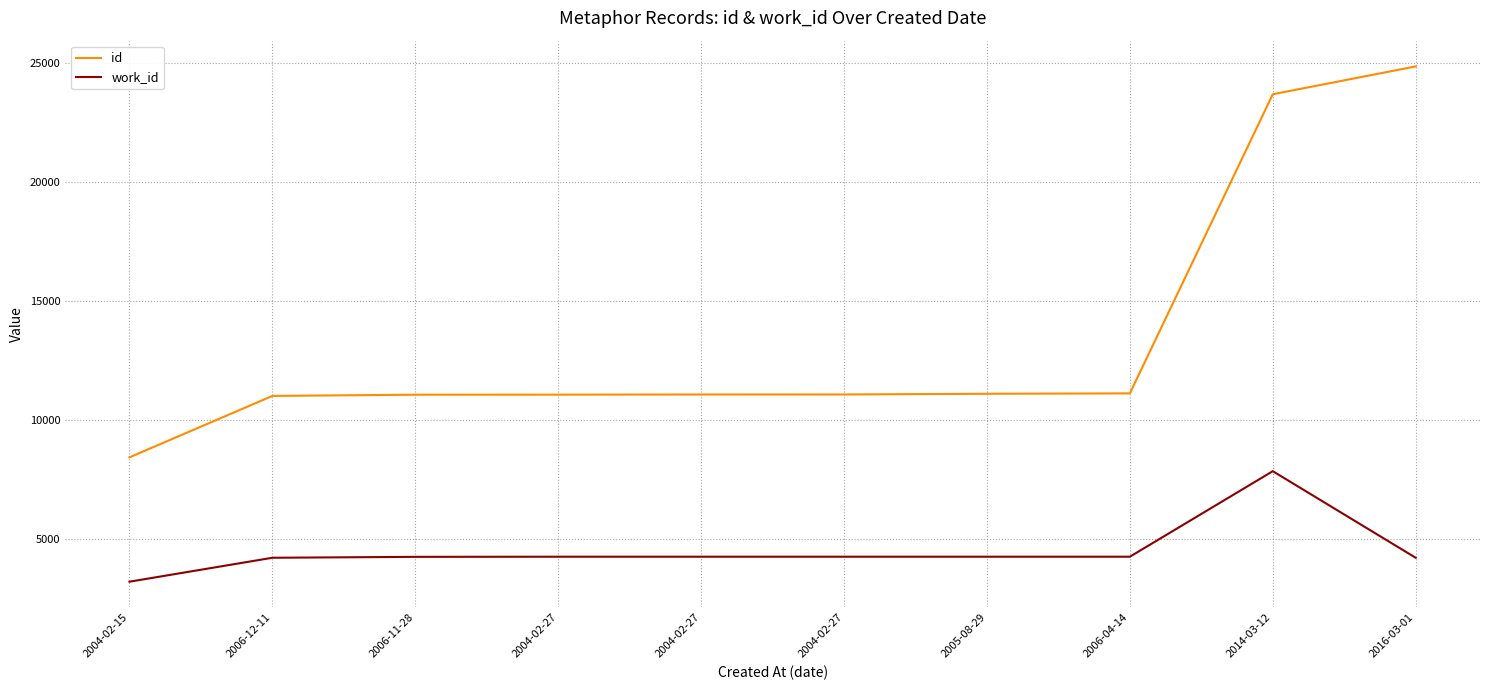

Which series has the widest spread of values?

id